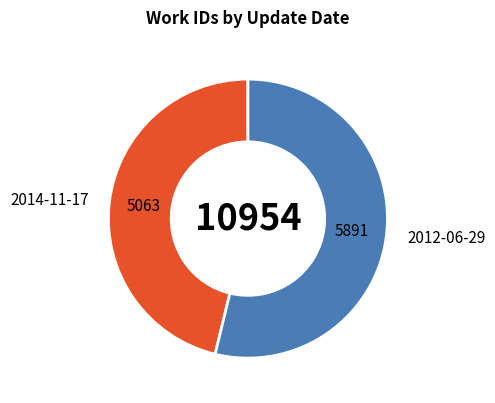

Does any single category account for the majority?

Yes